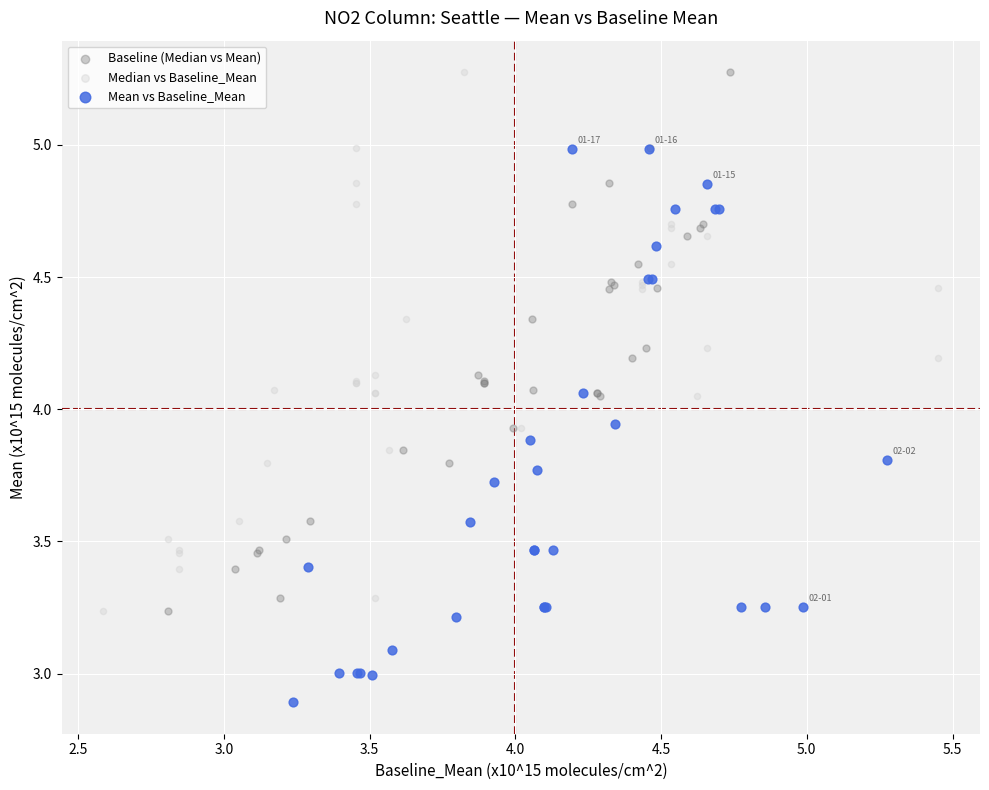

Which series reaches the minimum Y coordinate?

Mean vs Baseline_Mean